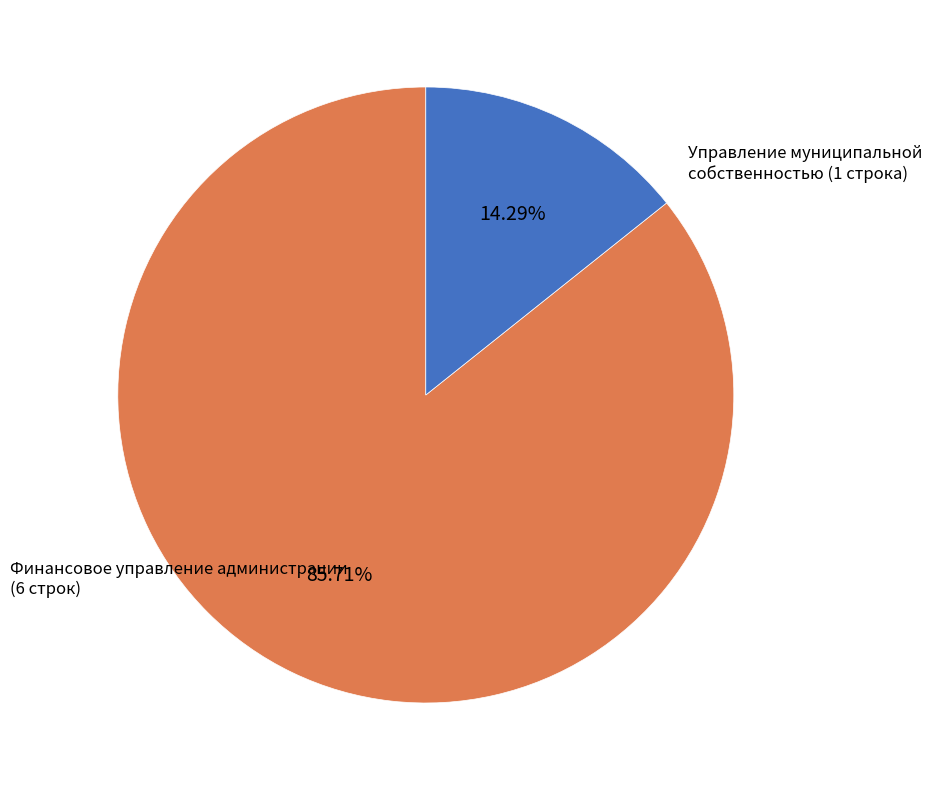

What is the largest slice in the pie chart?

Финансовое управление администрации